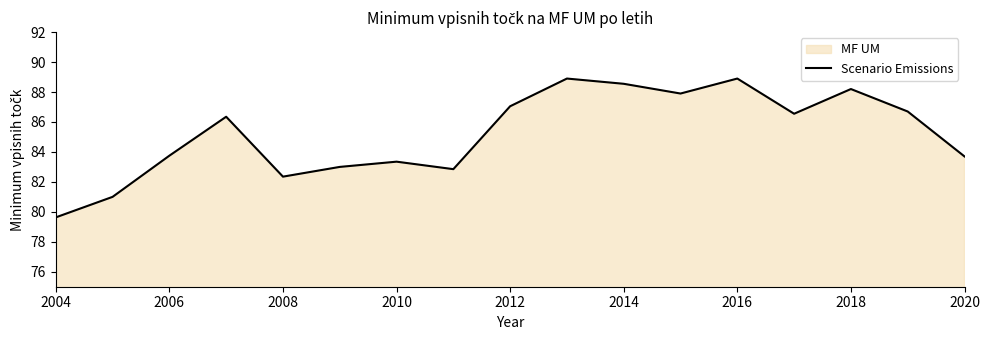

The chart shows a value of 136.8 at 2020. True or false?

False